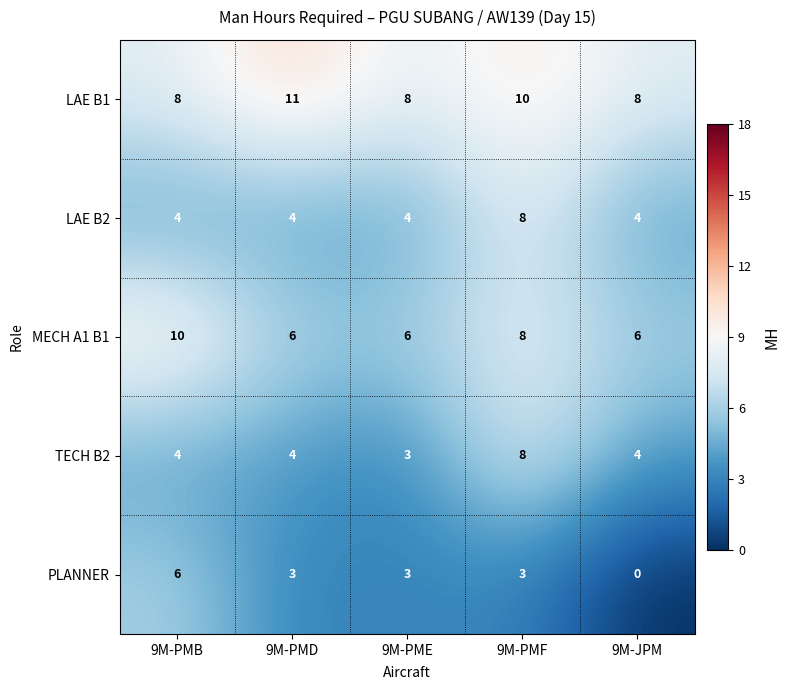

Is it true that MECH A1 B1 equals 6 at 9M-PMD?

True